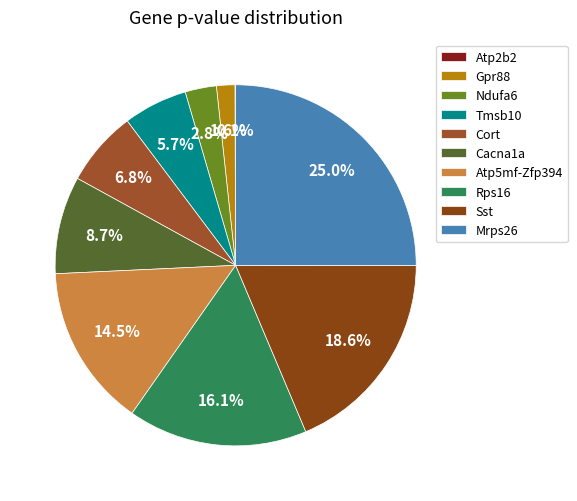

Which has a higher value, Tmsb10 or Rps16?

Rps16